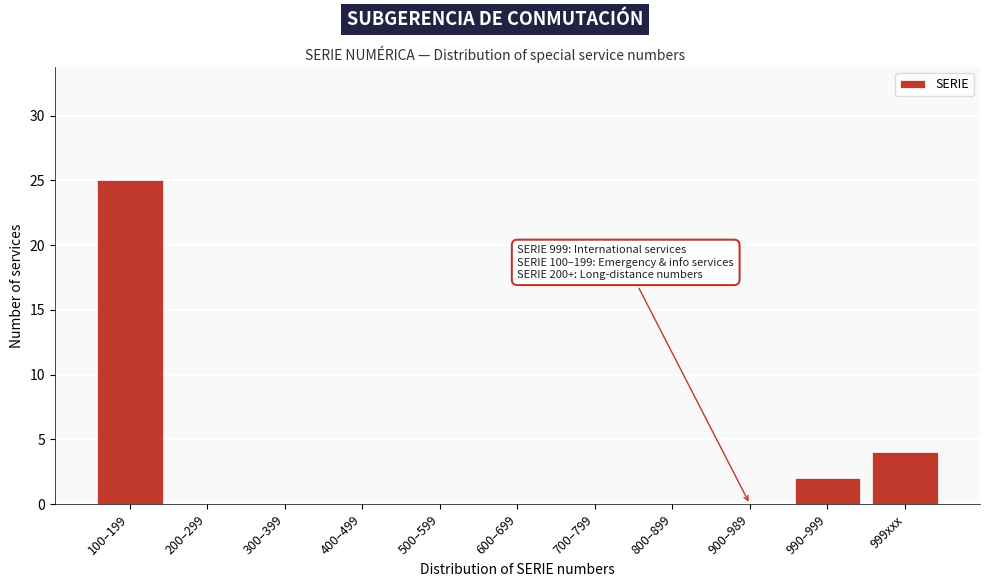

Reading left to right, extract all data points from this chart.

100–199=25	200–299=0	300–399=0	400–499=0	500–599=0	600–699=0	700–799=0	800–899=0	900–989=0	990–999=2	999xxx=4